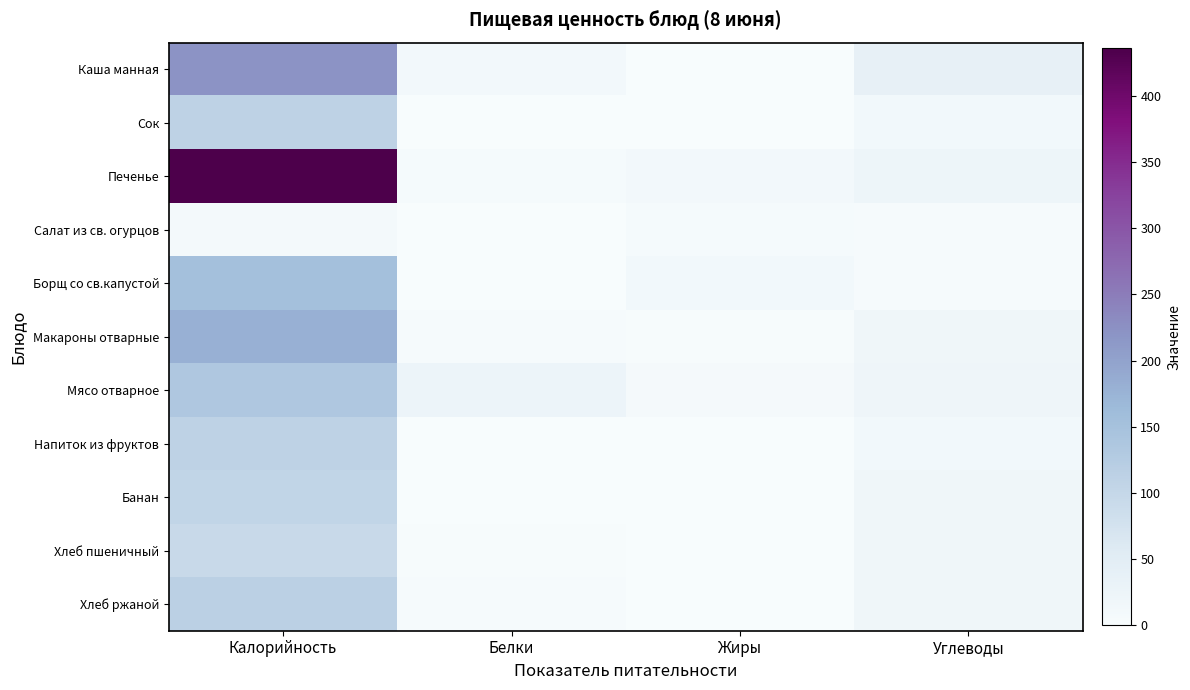

At how many categories does at least one series exceed 44?

1